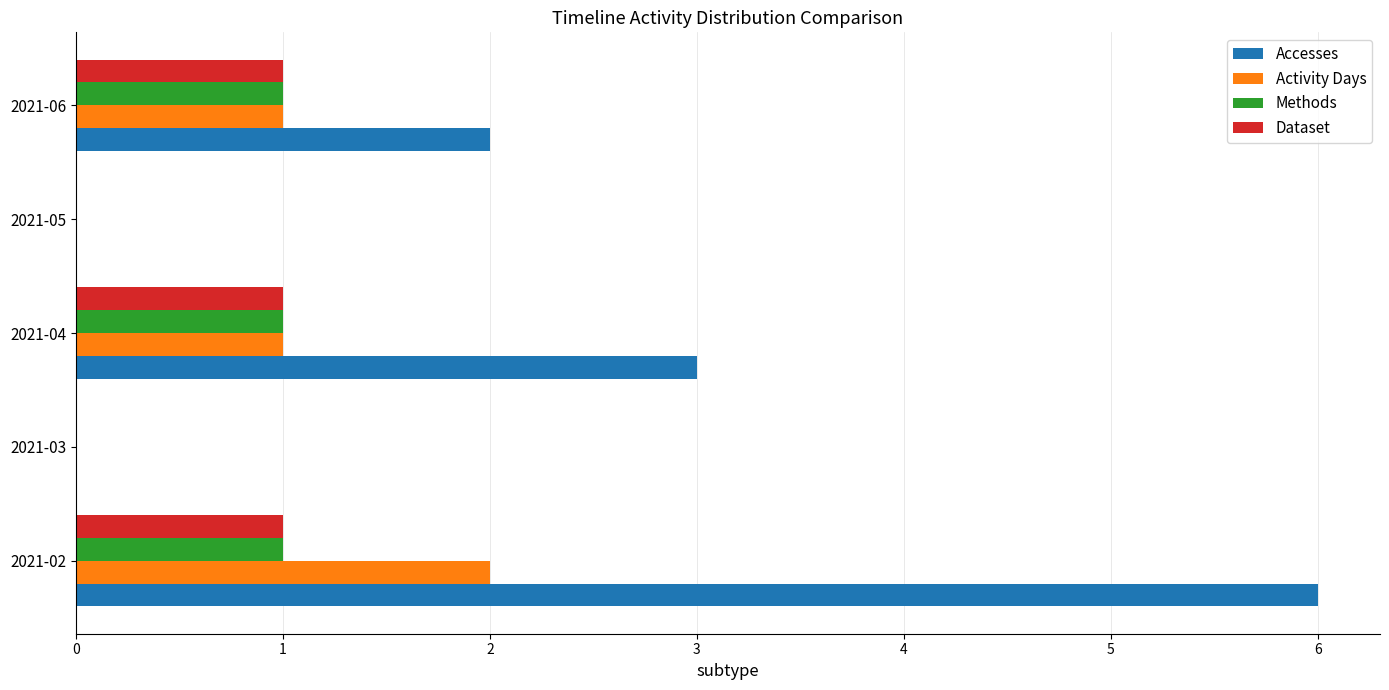

Which series changed the most between 2021-02 and 2021-06?

Accesses